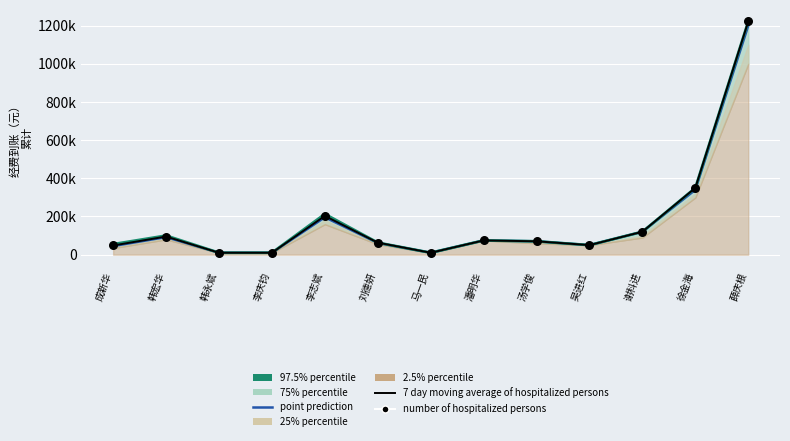

At which category is the sum across all series the highest?

薛庆根